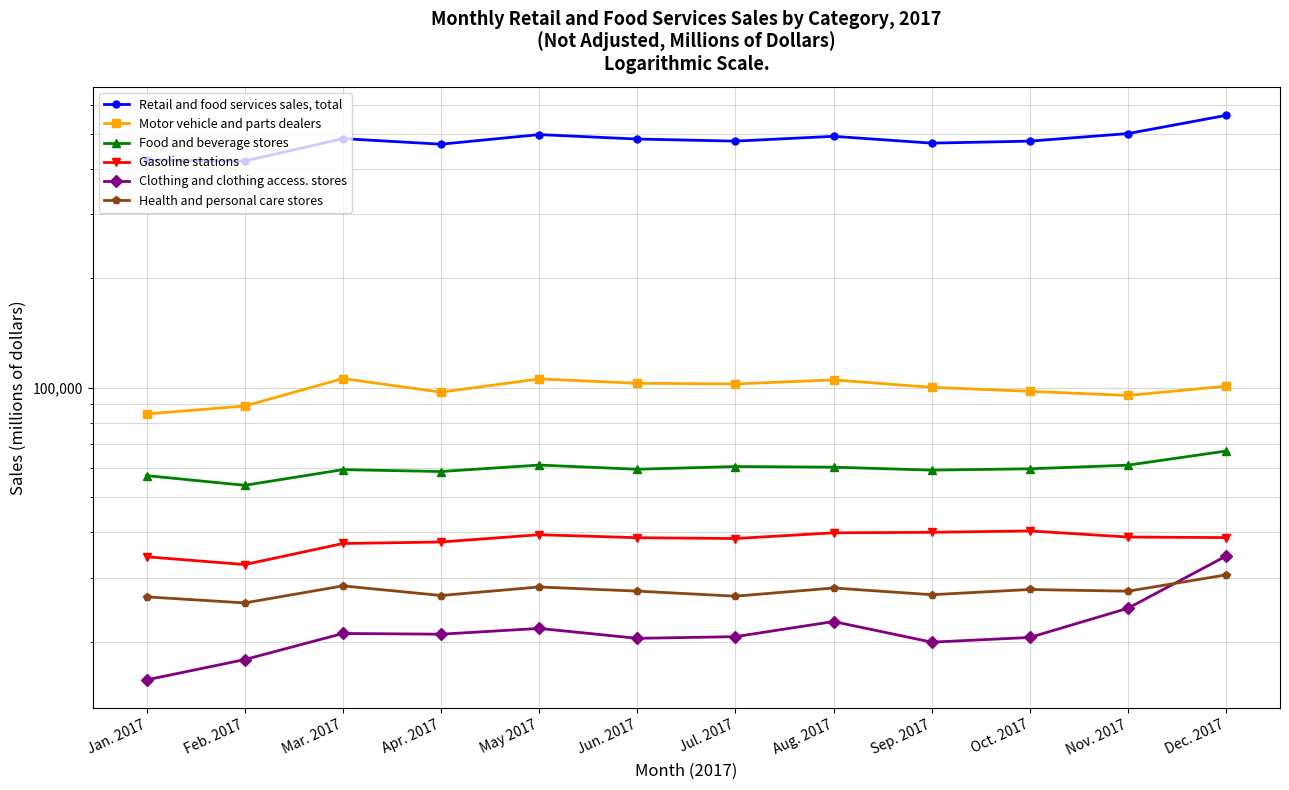

What is the spread (max minus min) of values at Aug. 2017?

468898